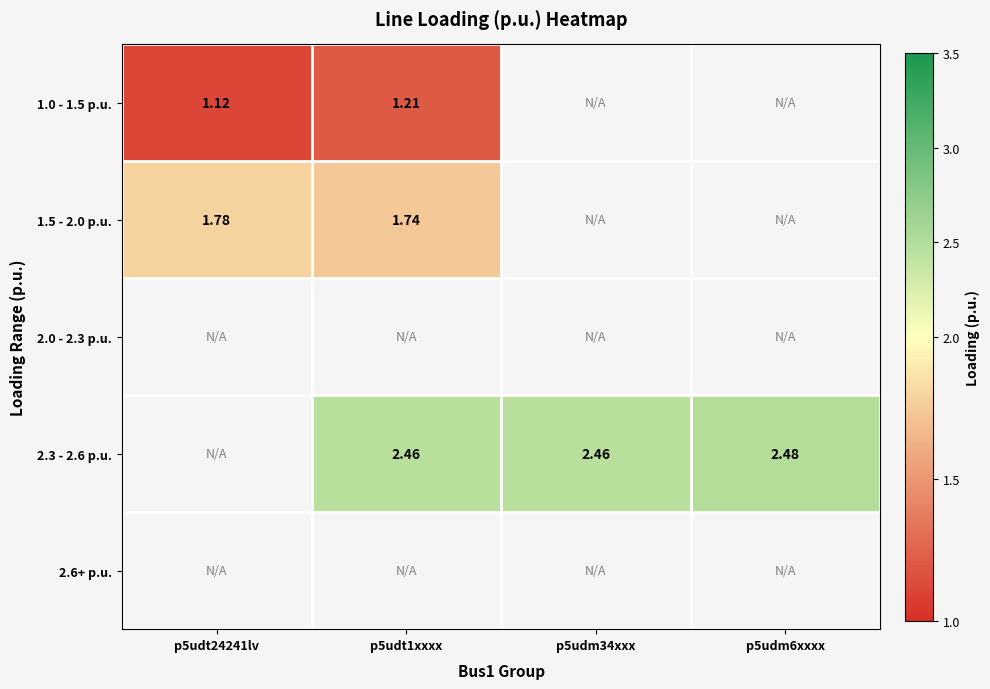

Is the value of 1.0 - 1.5 p.u. at p5udt24241lv greater than the value of 2.3 - 2.6 p.u. at p5udm34xxx?

No